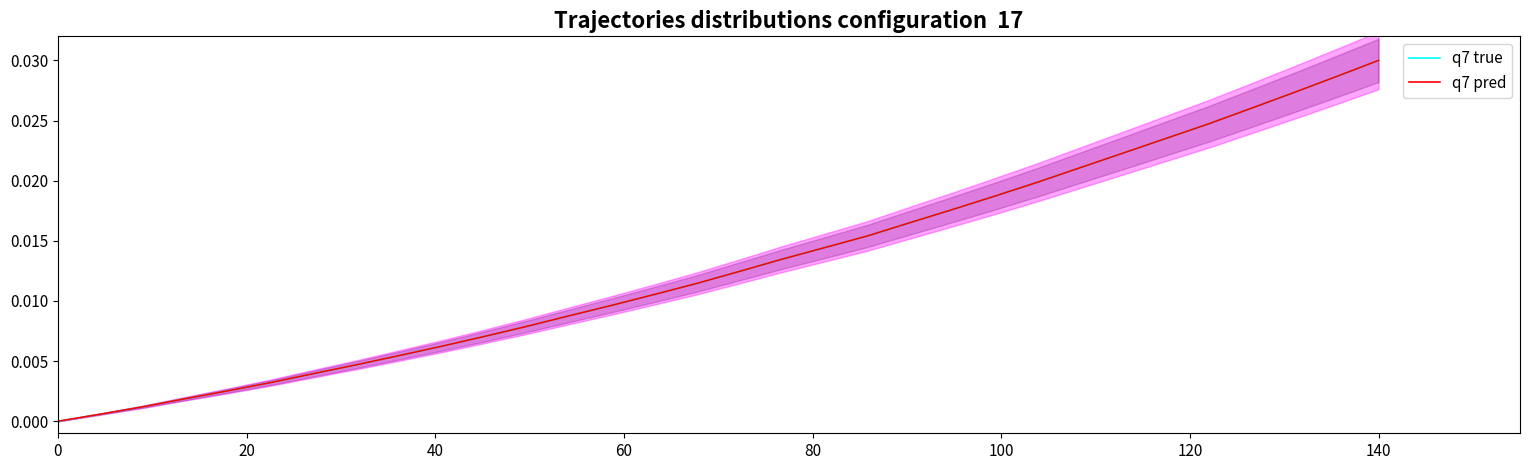

True or false: q7 pred has a value of 0.0 at 60.

True